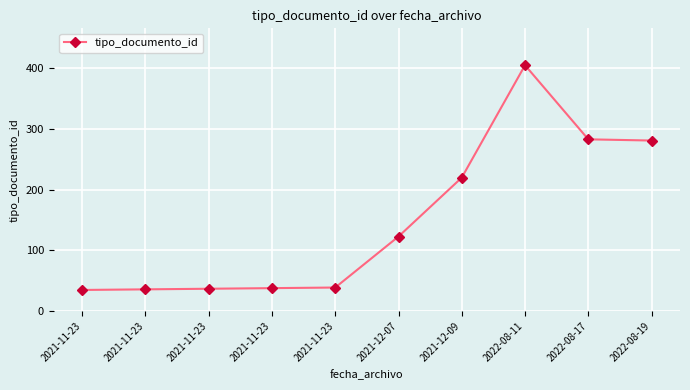

What is the difference between the second highest and minimum values?

248